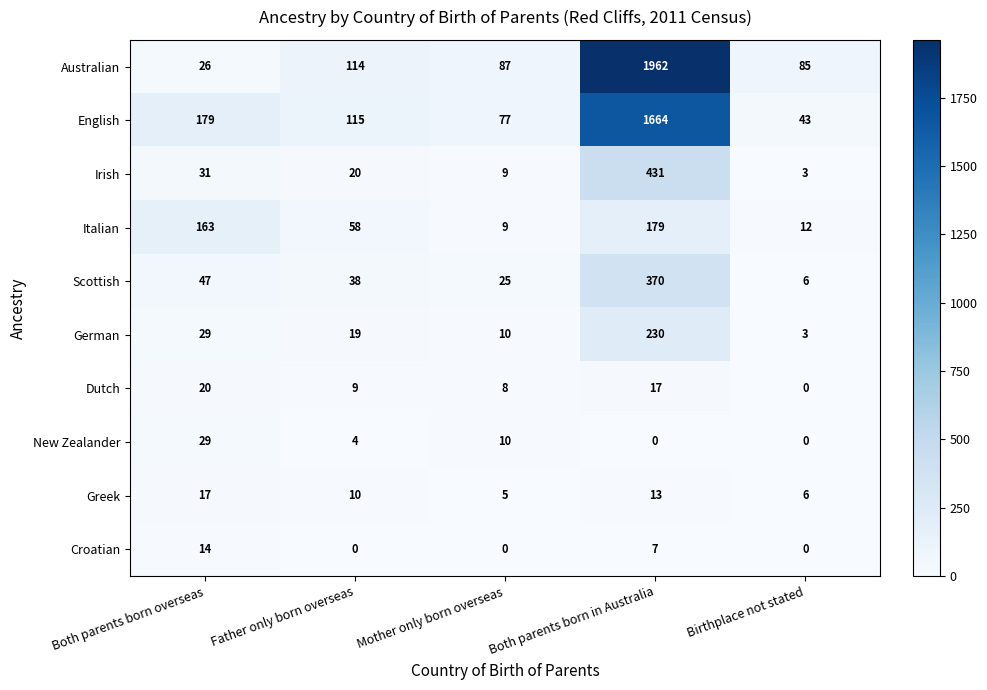

Read the Croatian value at Both parents born overseas, to the nearest 10.

10